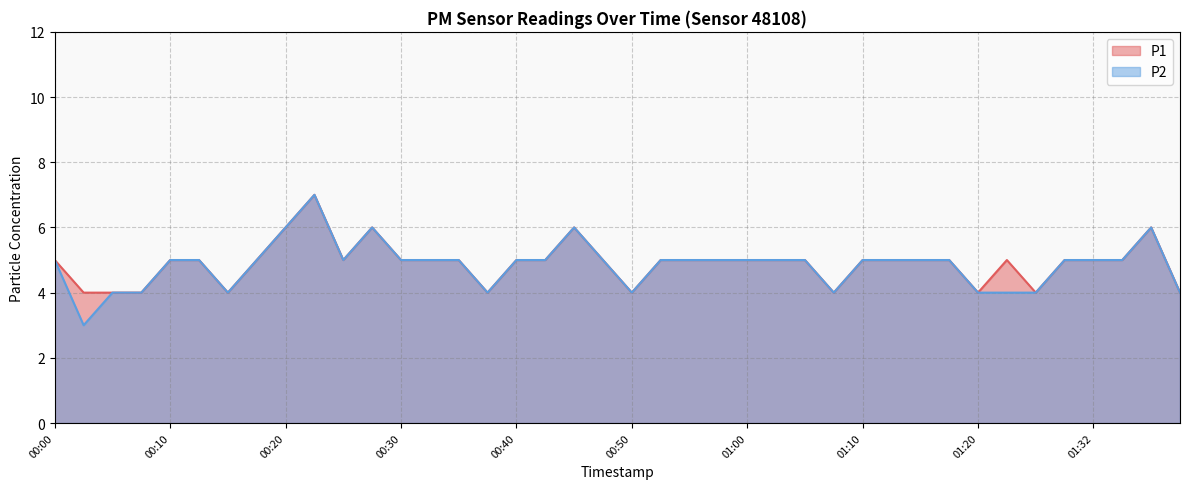

Is it true that P1 equals 5 at 00:40?

True